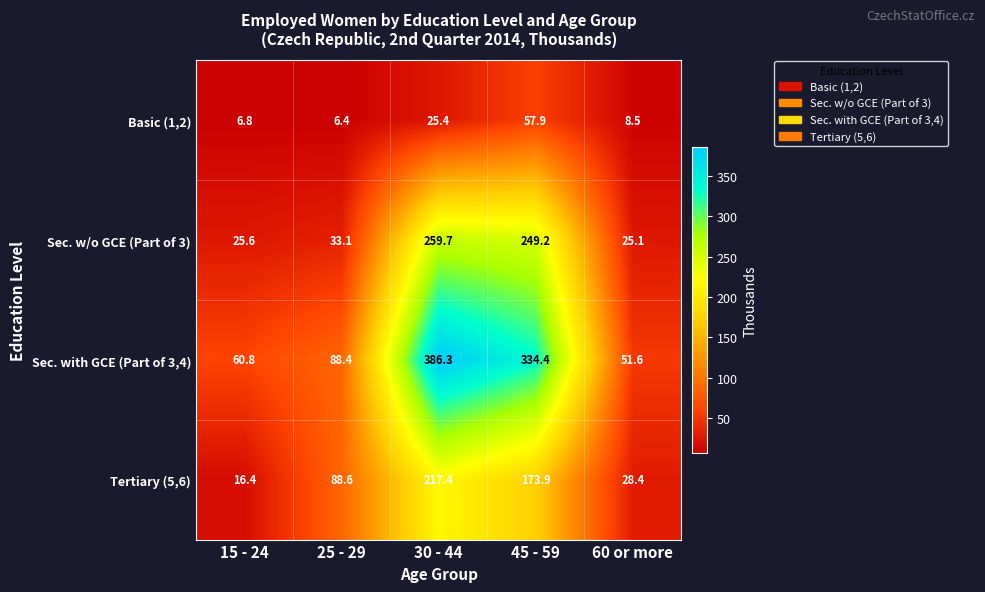

Which label corresponds to the largest value in the chart?

30 - 44